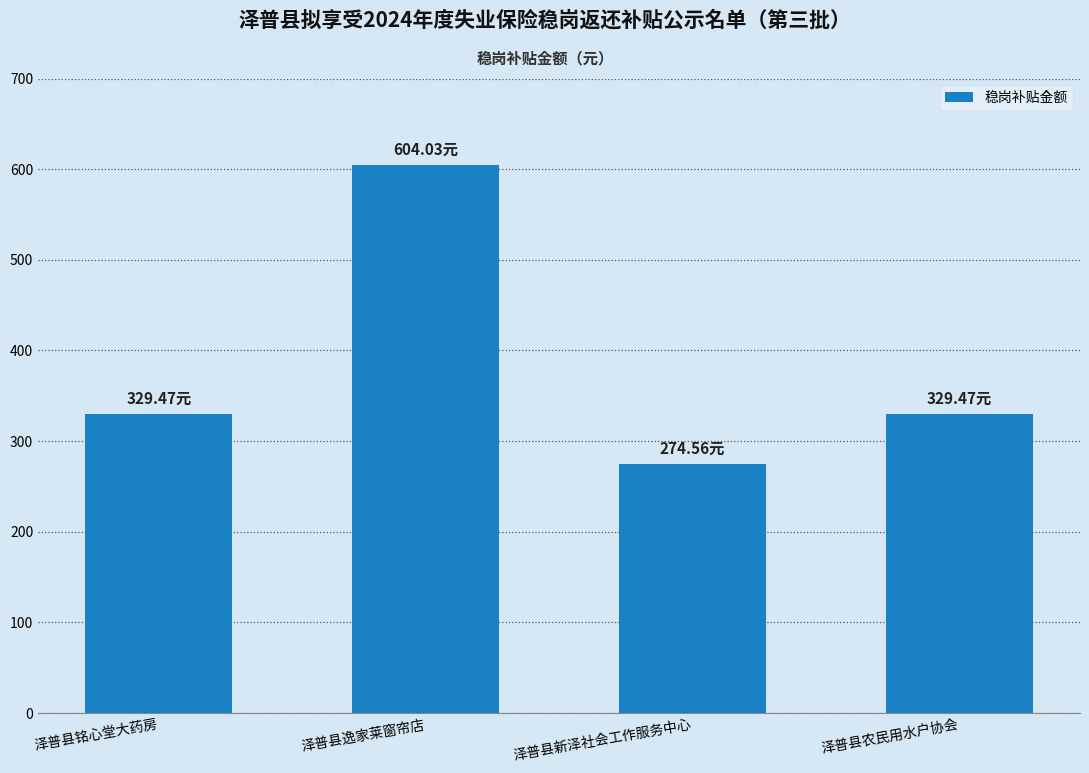

Is it true that the value at 泽普县农民用水户协会 is 174.7?

False